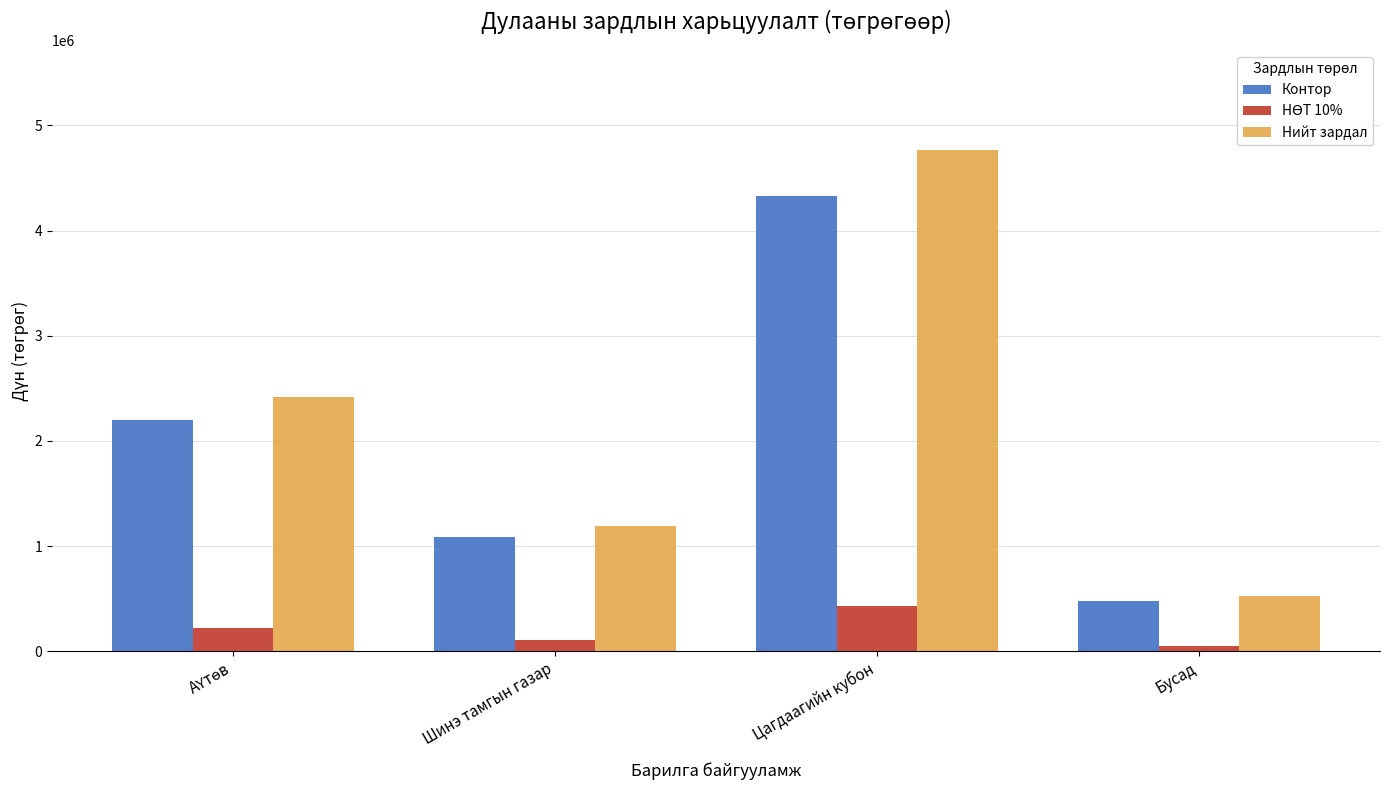

Which series has the widest spread of values?

Нийт зардал